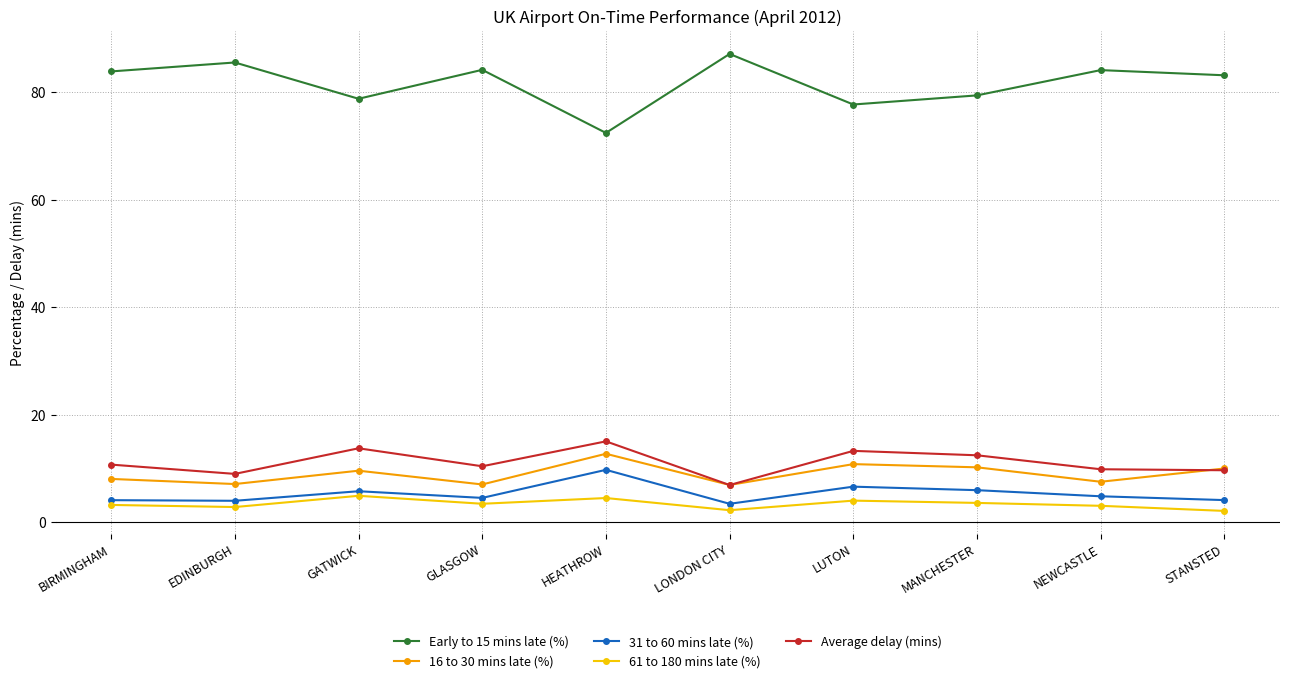

True or false: Early to 15 mins late (%) has more than 2 interior local peaks.

True